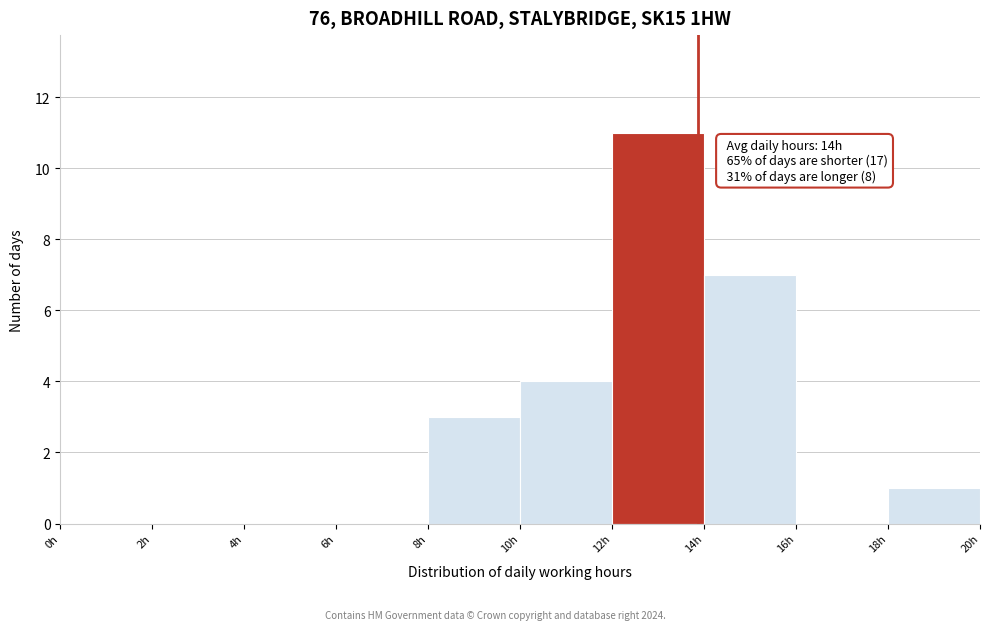

Over which range of the x-axis is the bar tallest?

12 to 14